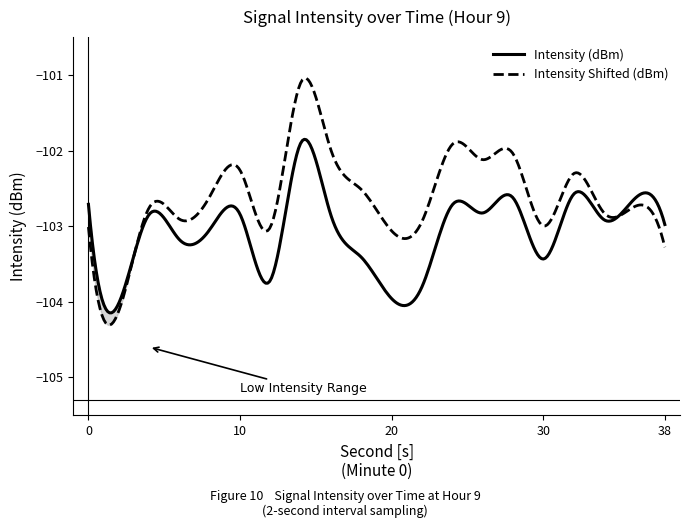

Does the chart display data point markers on the line(s)?

No